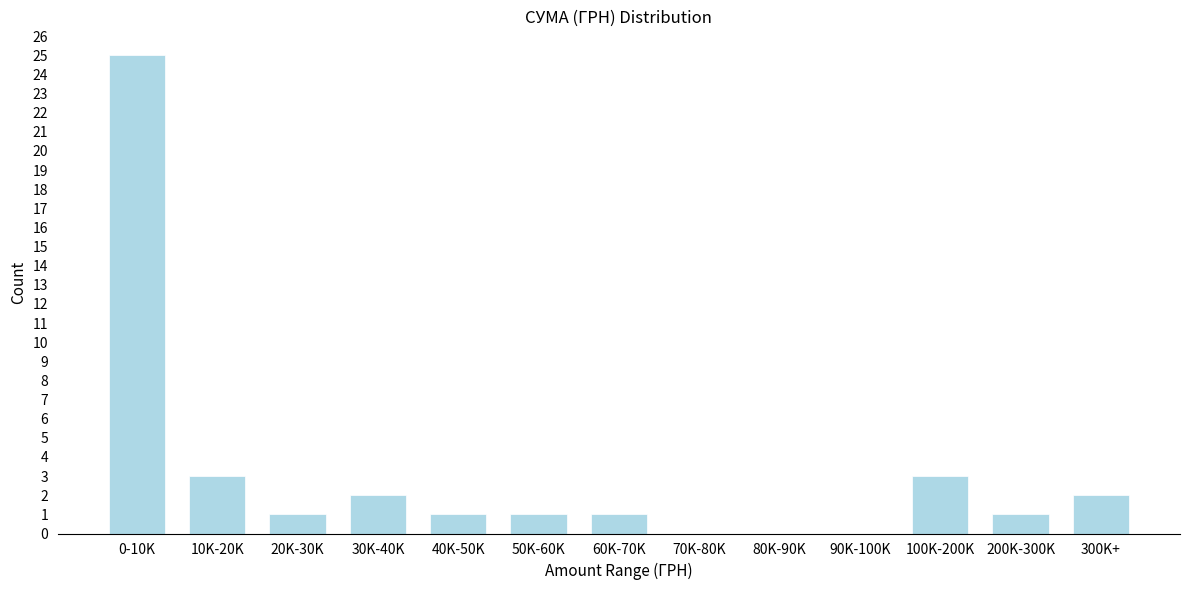

Reading left to right, list all the values displayed in this chart.

0-10K=25	10K-20K=3	20K-30K=1	30K-40K=2	40K-50K=1	50K-60K=1	60K-70K=1	70K-80K=0	80K-90K=0	90K-100K=0	100K-200K=3	200K-300K=1	300K+=2